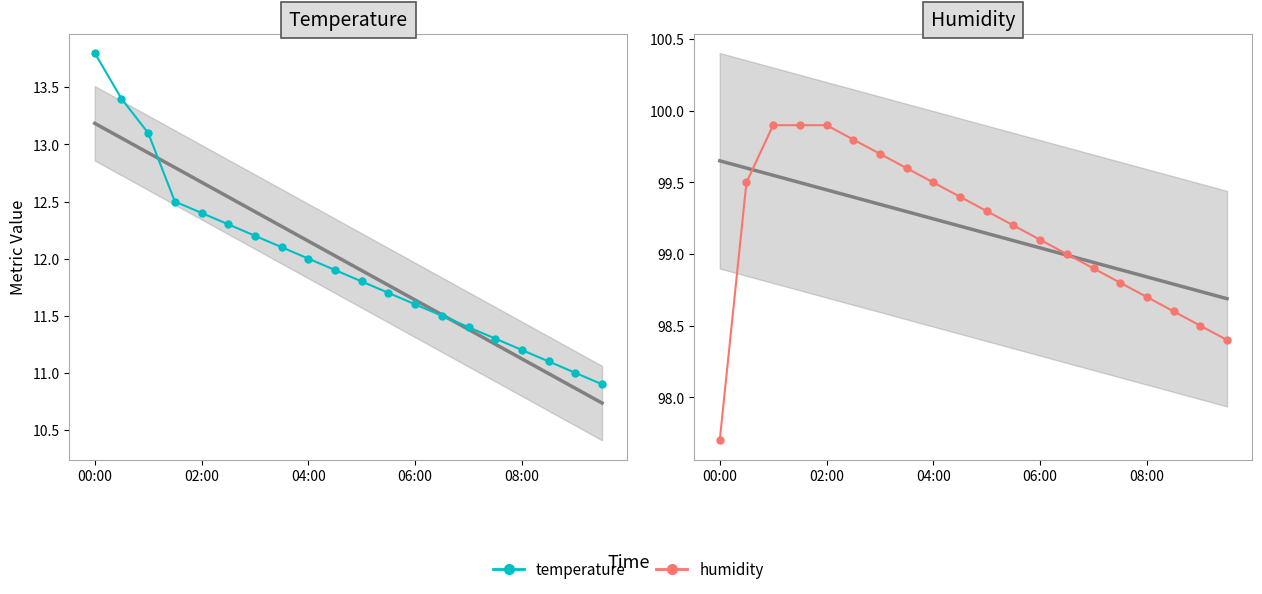

At how many categories does at least one series exceed 33?

20